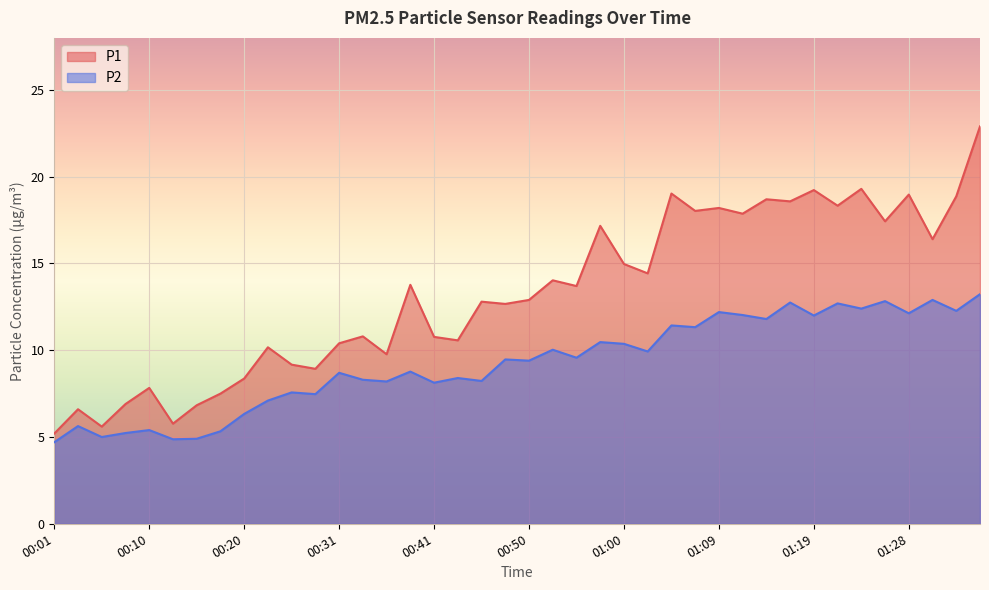

At how many categories does at least one series exceed 13?

20